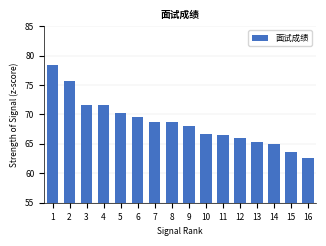

Approximately how many times larger is the value at 9 compared to 7?

1.0